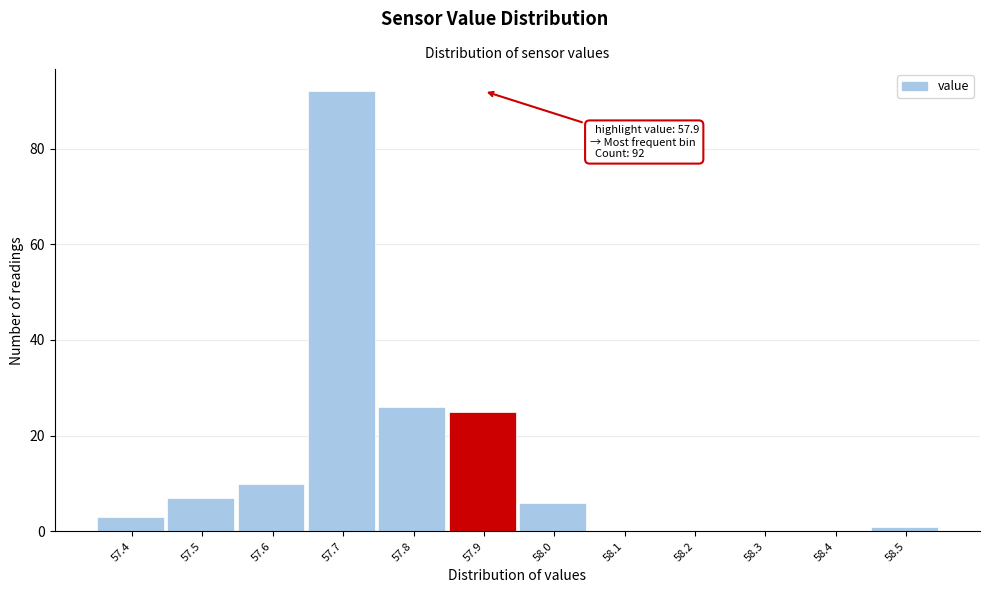

Which range on the x-axis has the tallest bar?

57.65 to 57.75